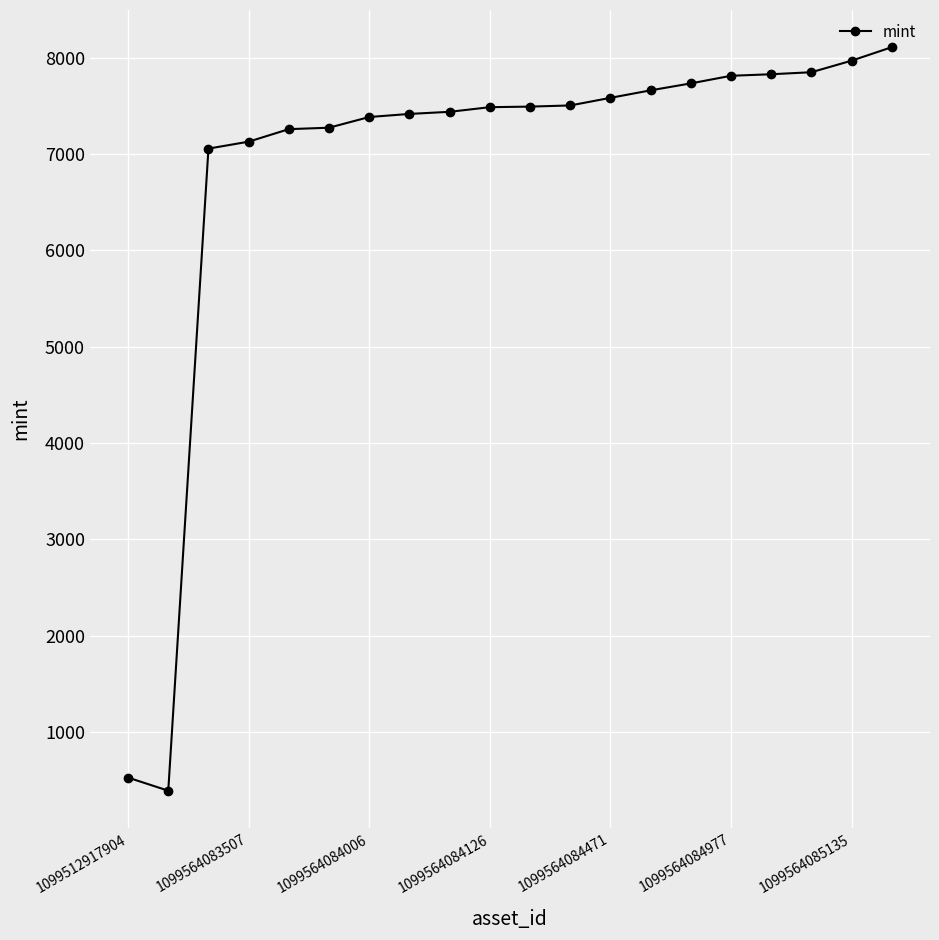

What is the value of the 6th point from the left?

7272